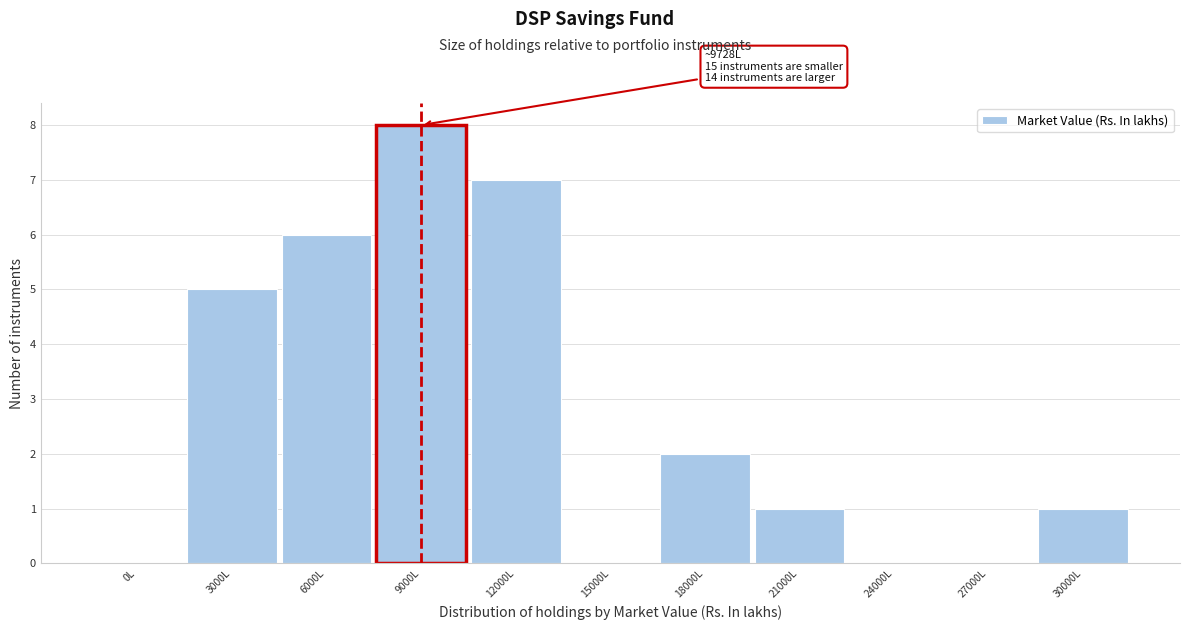

Reading right to left, extract all data points from this chart.

30000L=1	27000L=0	24000L=0	21000L=1	18000L=2	15000L=0	12000L=7	9000L=8	6000L=6	3000L=5	0L=0